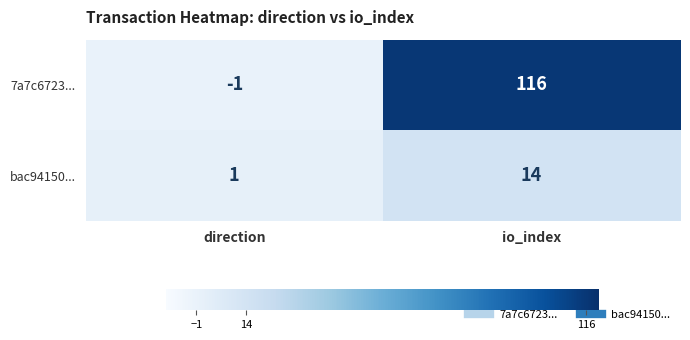

Is the value of 7a7c6723... at direction greater than the value of bac94150... at direction?

No